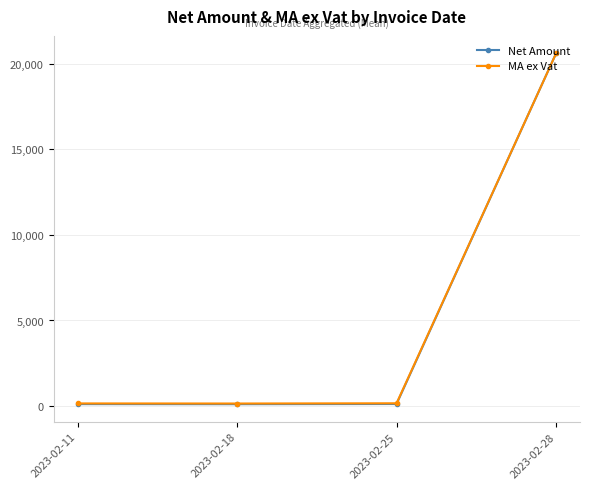

In MA ex Vat, how many points are lower than both neighbors (excluding endpoints)?

1